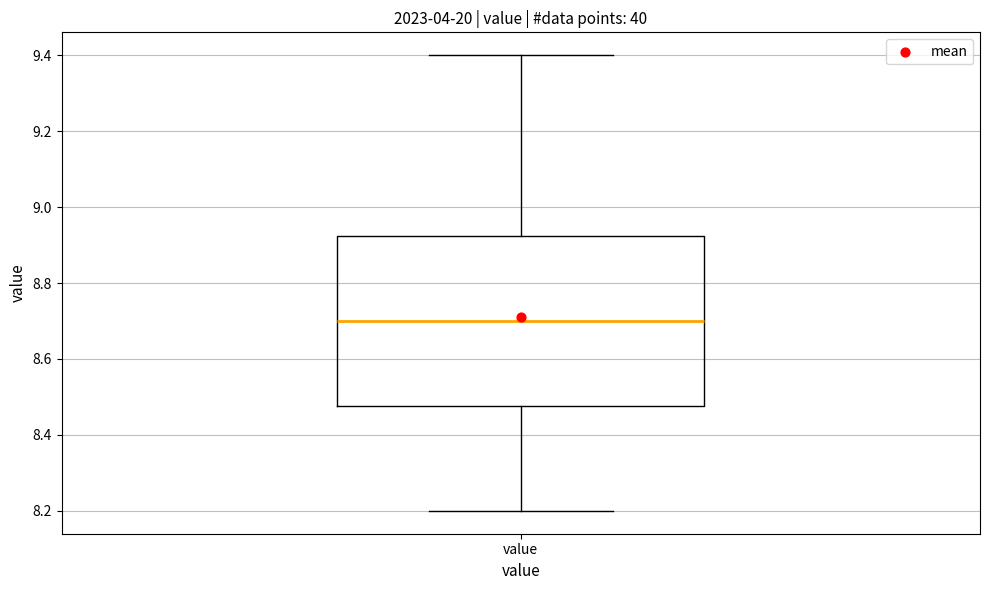

Where does the median line of the box for value sit on the y-axis? The values are not printed on the chart, so give them approximately, as read against the axis.

8.70